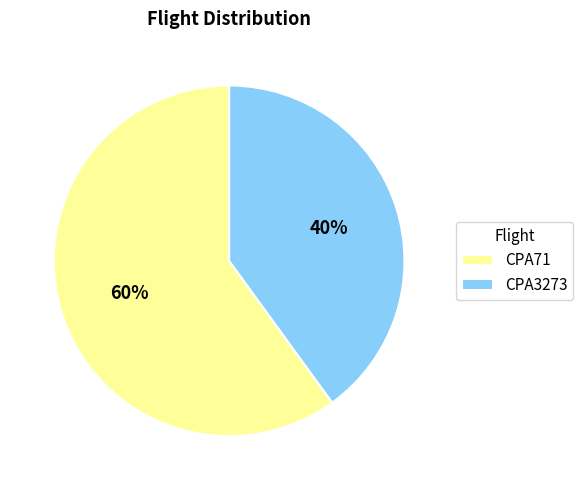

Approximately how many times larger is the value at CPA71 compared to CPA3273?

1.5